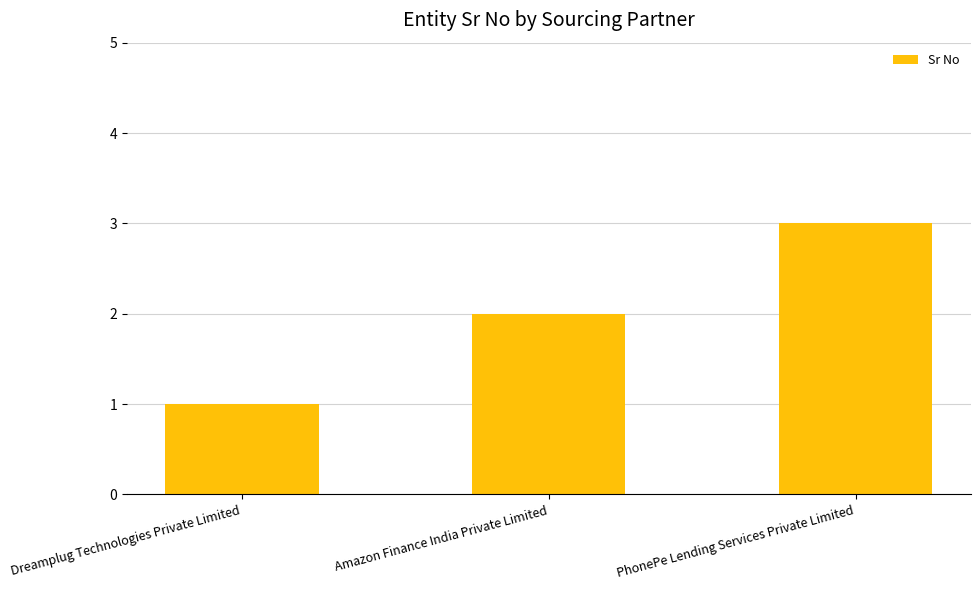

Reading right to left, transcribe all the data shown in this chart.

3	2	1